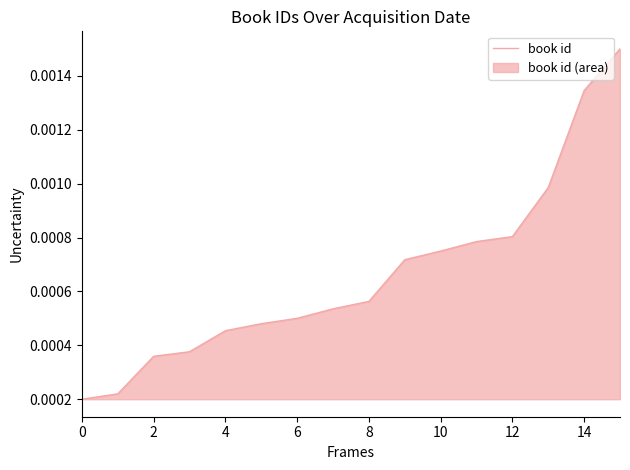

Between 14 and 0, which is larger?

14